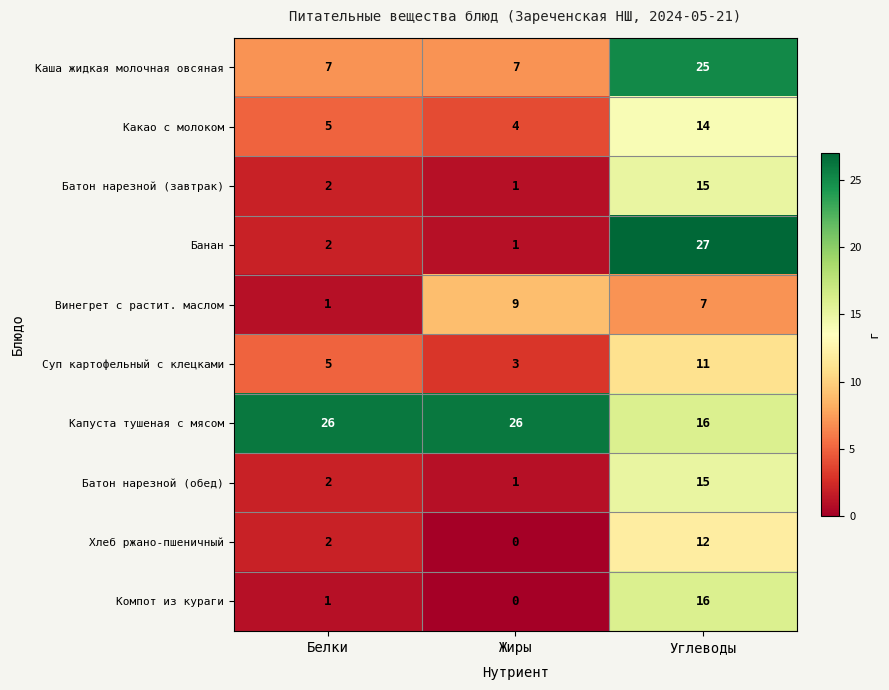

At how many categories does at least one series exceed 22?

3